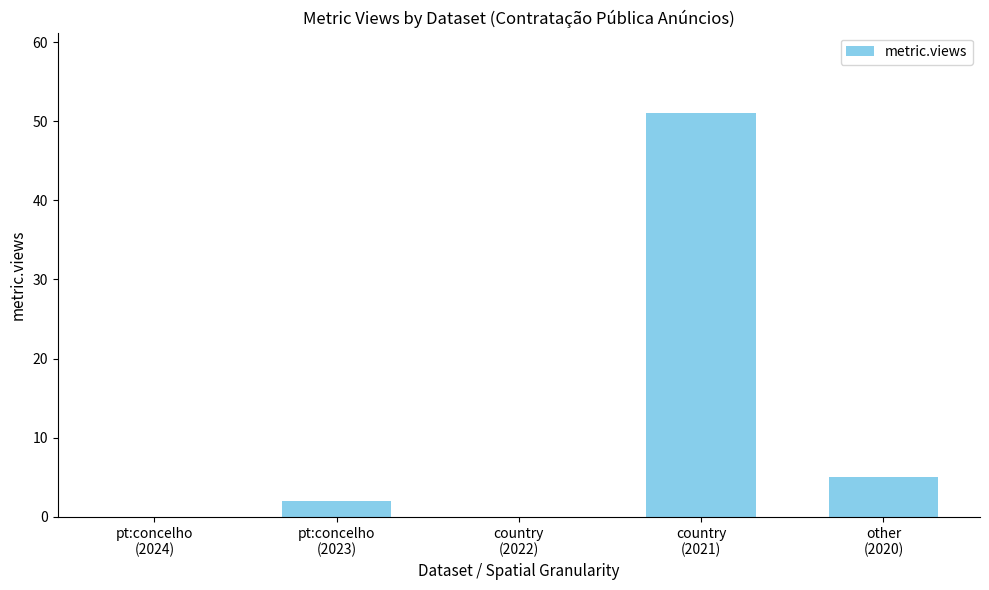

Is it true that the value at other
(2020) is 8?

False